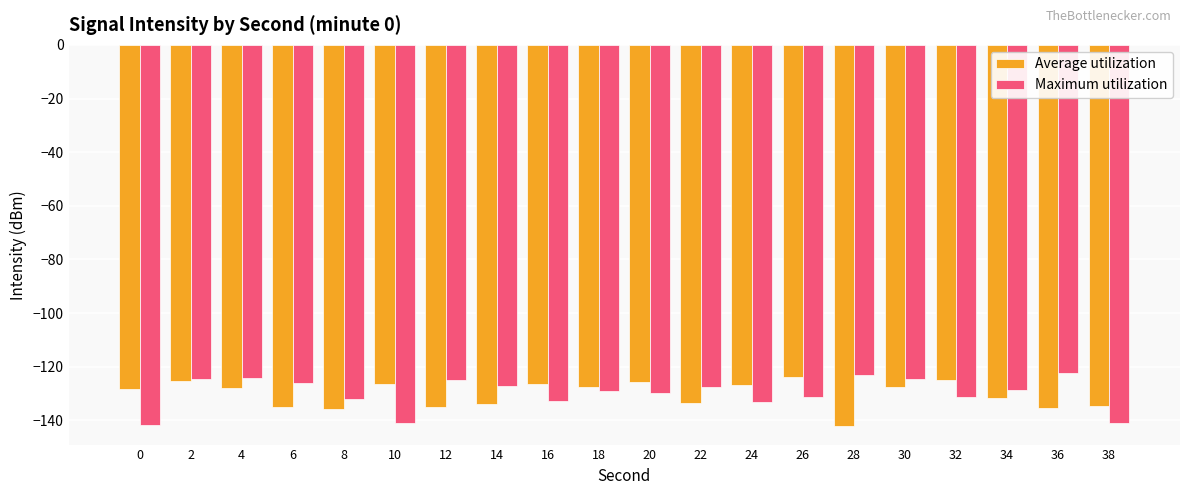

What are all the series names shown in the legend?

Average utilization, Maximum utilization